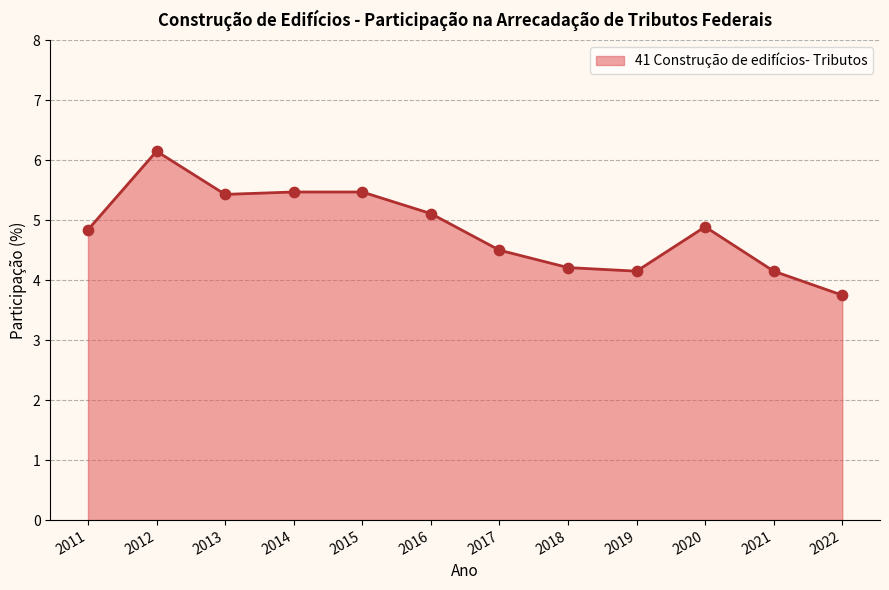

What is the change in value from 2018 to 2020?

+0.7